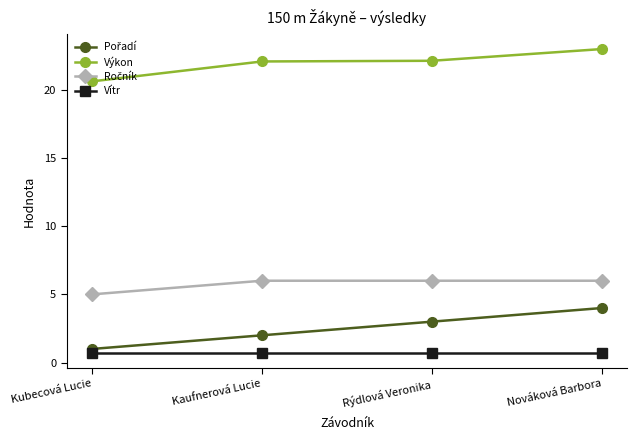

True or false: Výkon and Vítr intersect in this chart.

False